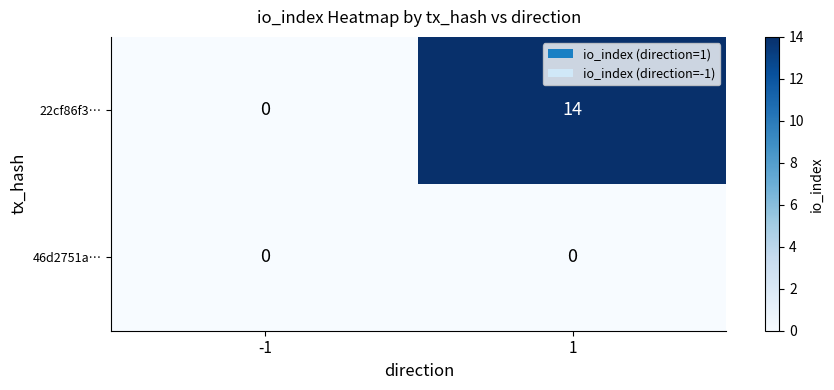

Which series has the widest spread of values?

22cf86f3…